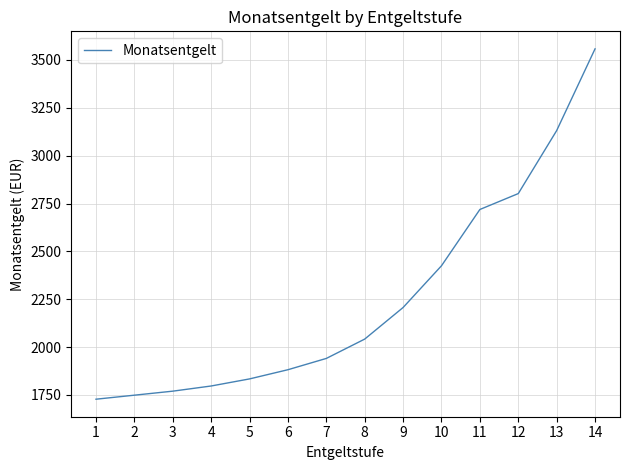

Is it true that the value at 10 is 3517?

False